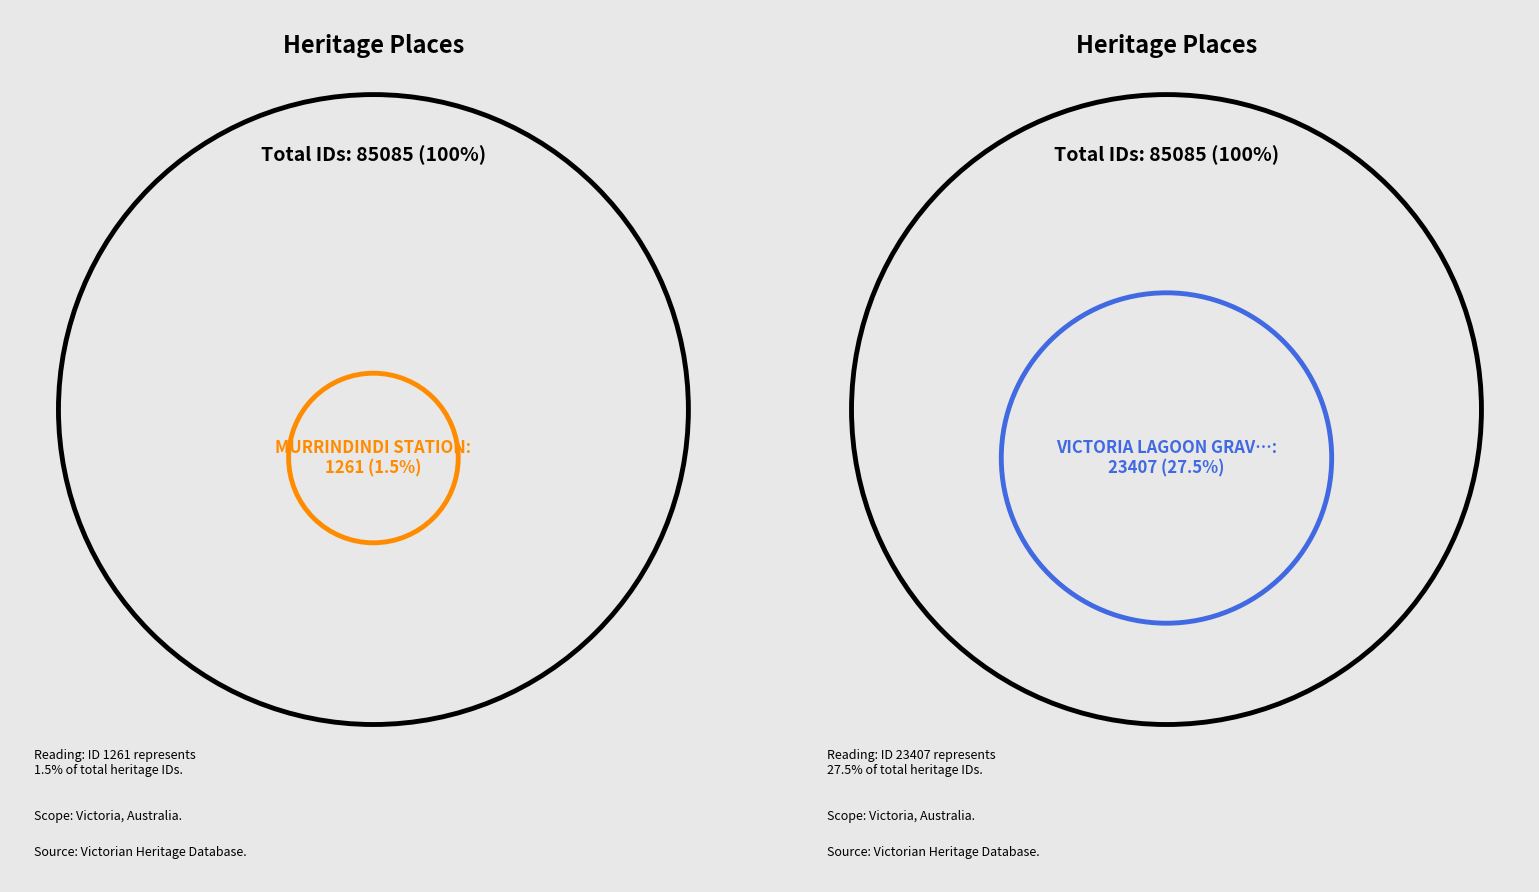

Between MURRINDINDI STATION and HO82 - Melton Valley Golf Course, which is larger?

HO82 - Melton Valley Golf Course